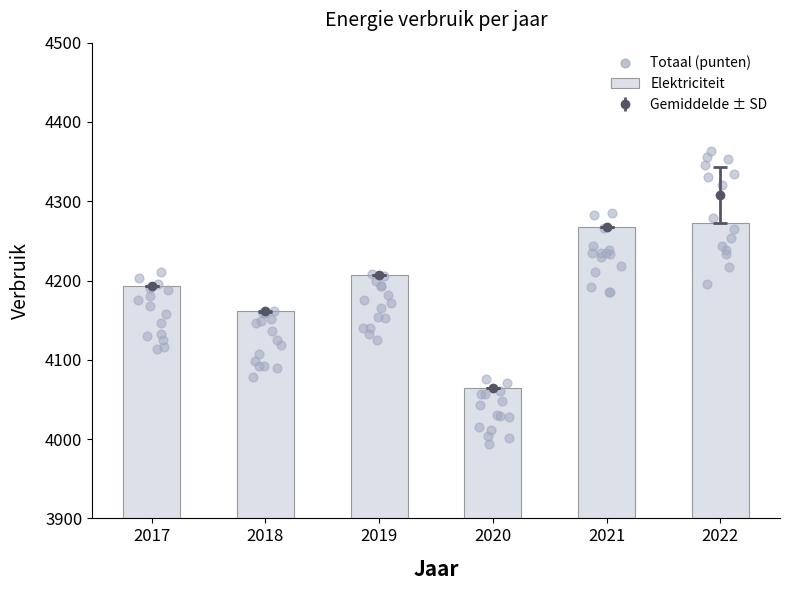

Approximately how many times larger is the value at 2019 compared to 2021?

1.0